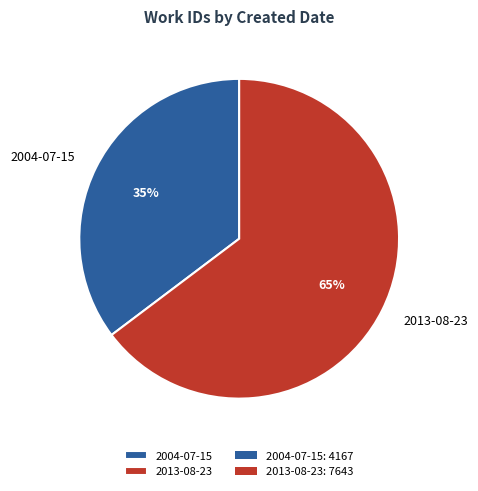

To the nearest percent, what is the average slice percentage?

50%